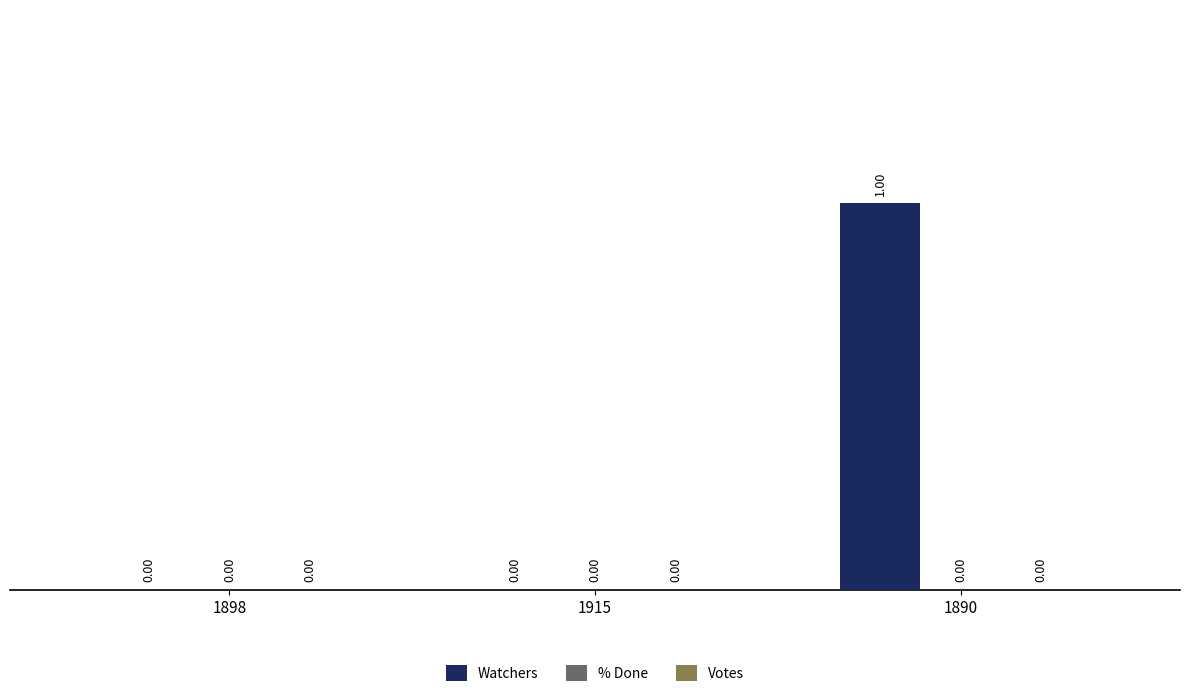

At which category does the chart reach its peak across all series?

1890